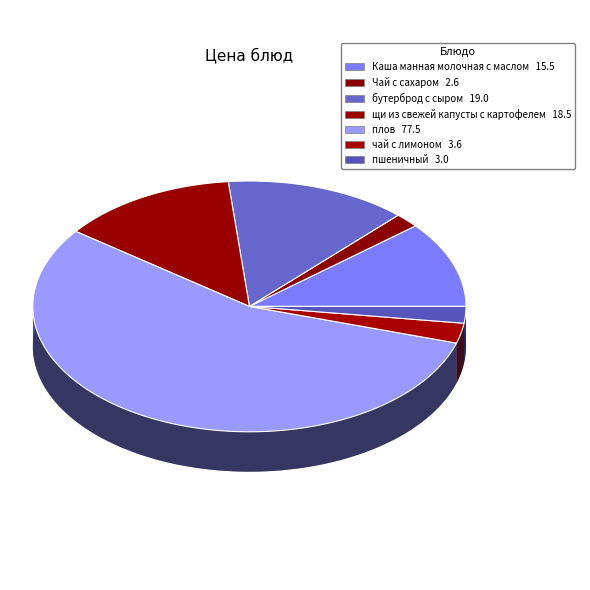

Is it true that щи из свежей капусты с картофелем is 13% of the pie?

True